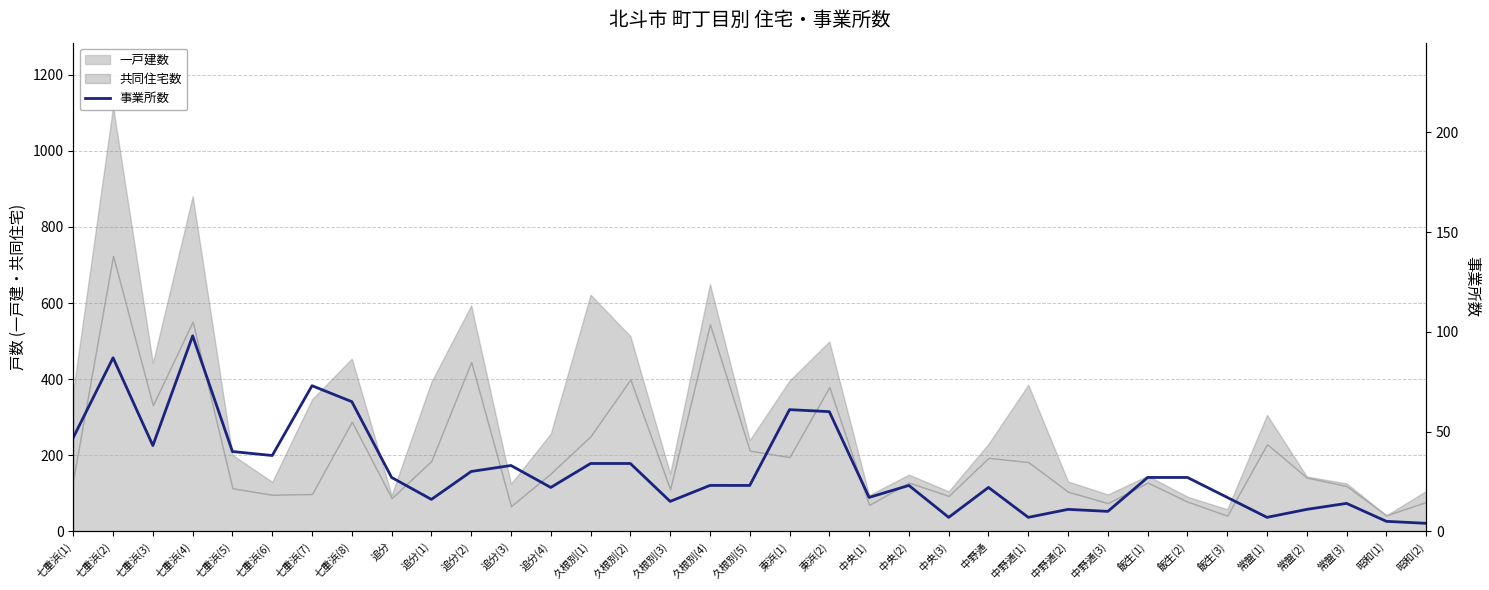

What is the average value?

31